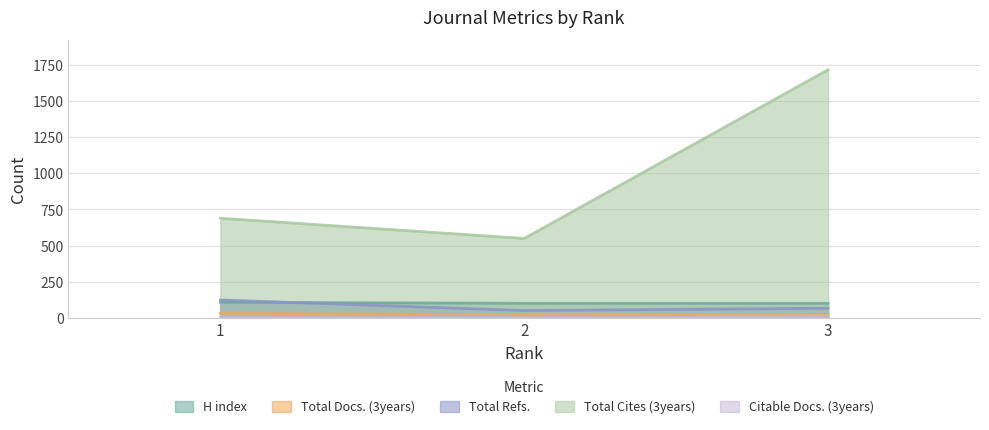

At which label is Total Docs. (3years) closest to 25?

2